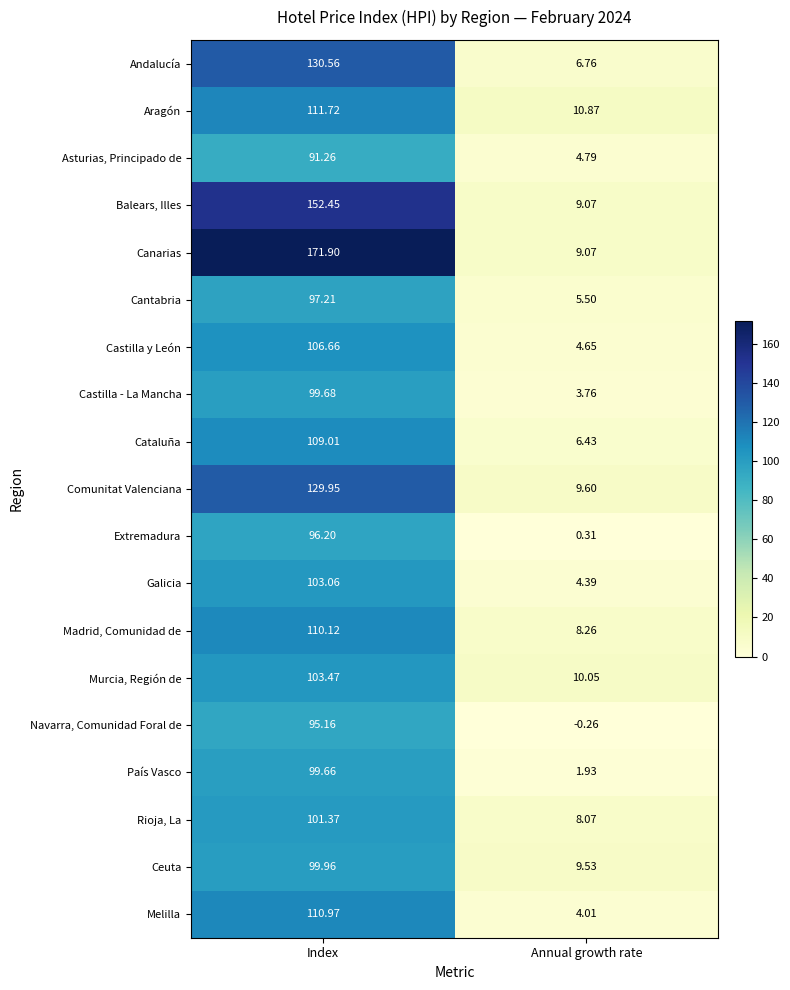

At which label is Murcia, Región de closest to 56?

Annual growth rate